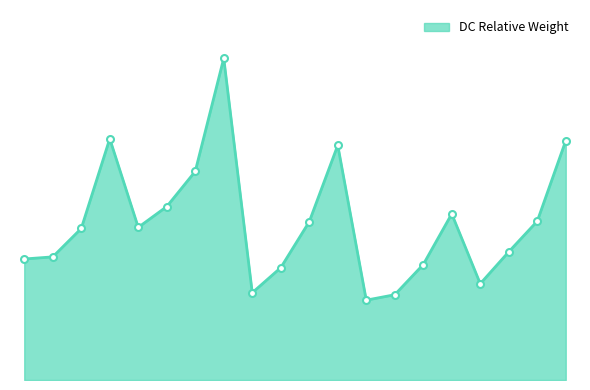

True or false: the data has more than 1 interior local peaks.

True